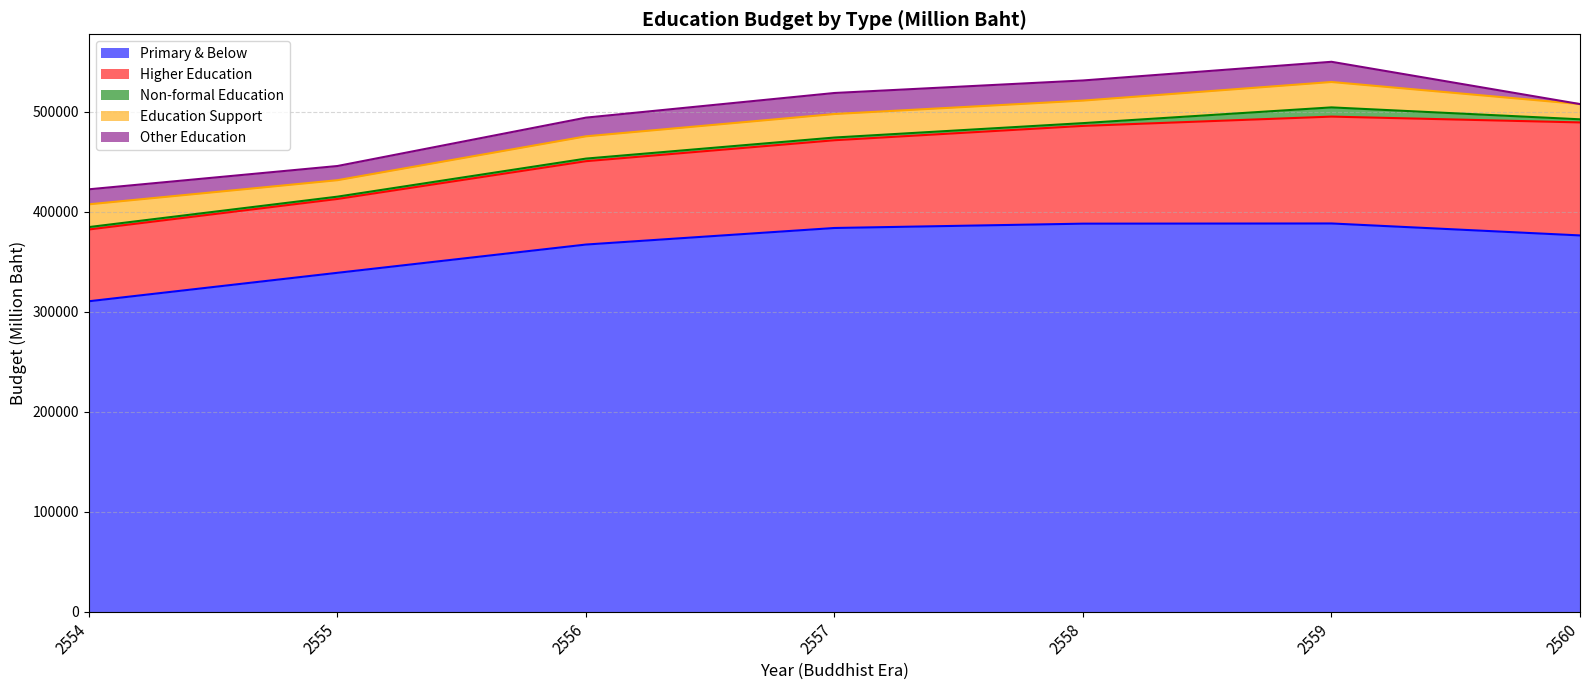

Reading left to right, transcribe all the data shown in this chart.

Primary & Below: 310330.0	338758.2	367010.0	383557.2	387886.6	388080.8	376124.3
Higher Education: 71749.8	73821.3	83326.3	87721.9	97725.7	106829.1	112975.0
Non-formal Education: 2406.2	2317.9	2598.0	2720.3	2780.7	9214.5	3116.8
Education Support: 22747.4	16454.6	22275.9	23508.6	22521.1	25386.7	15219.8
Other Education: 15006.5	14175.5	18681.8	21011.1	20130.7	20197.0	0.0